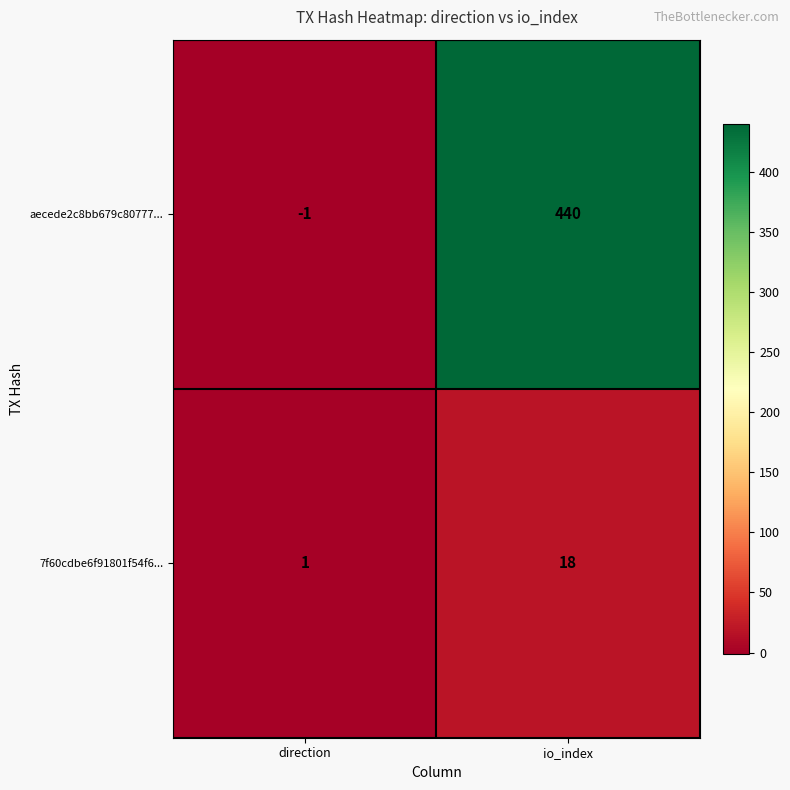

What is the difference between the highest and lowest values at io_index?

422